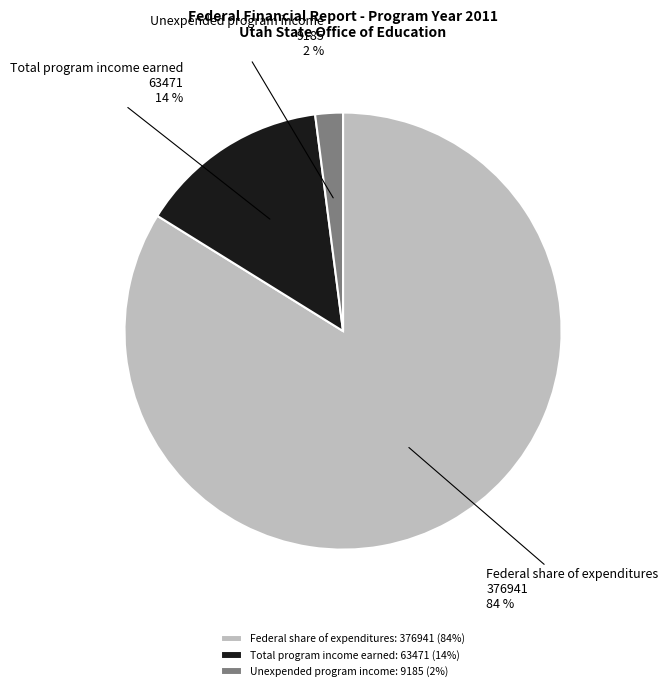

Combined, do Total program income earned: 63471 (14%) and Unexpended program income: 9185 (2%) account for over 50%?

No